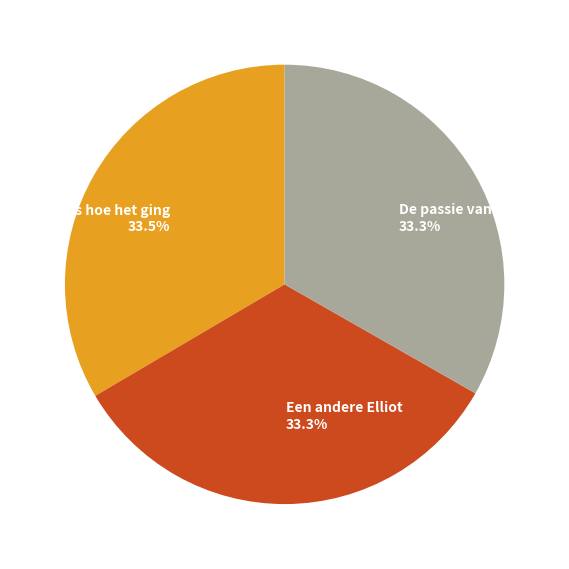

True or false: Dit is hoe het ging accounts for 22% of the total.

False